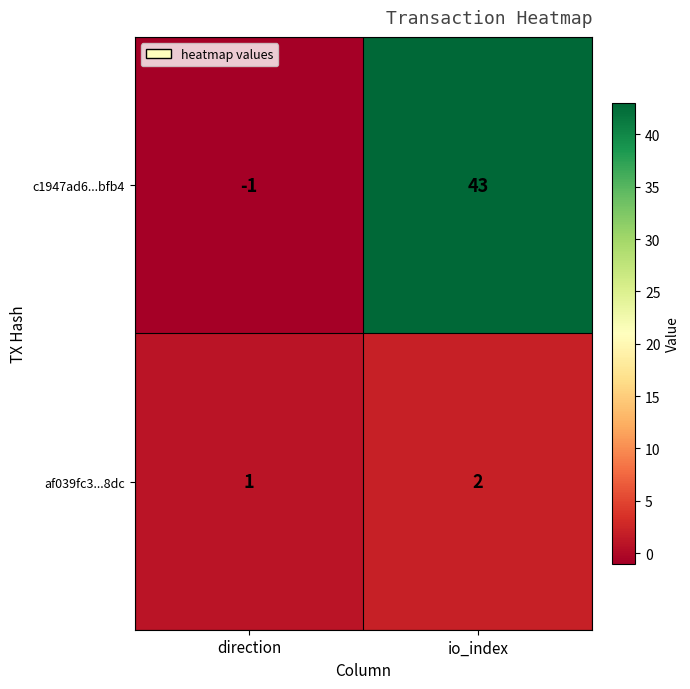

Which series has the largest total across all categories?

c1947ad6...bfb4